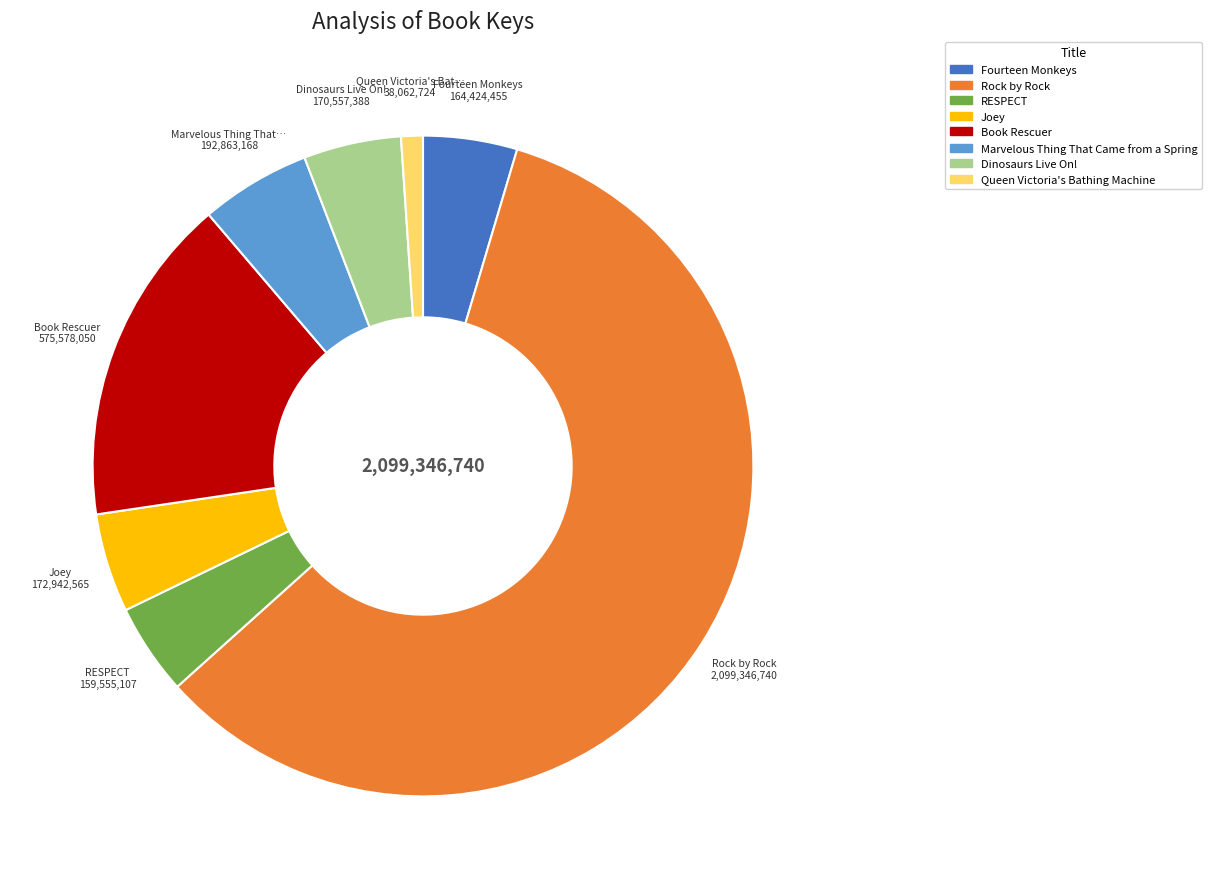

What is the majority slice?

Rock by Rock